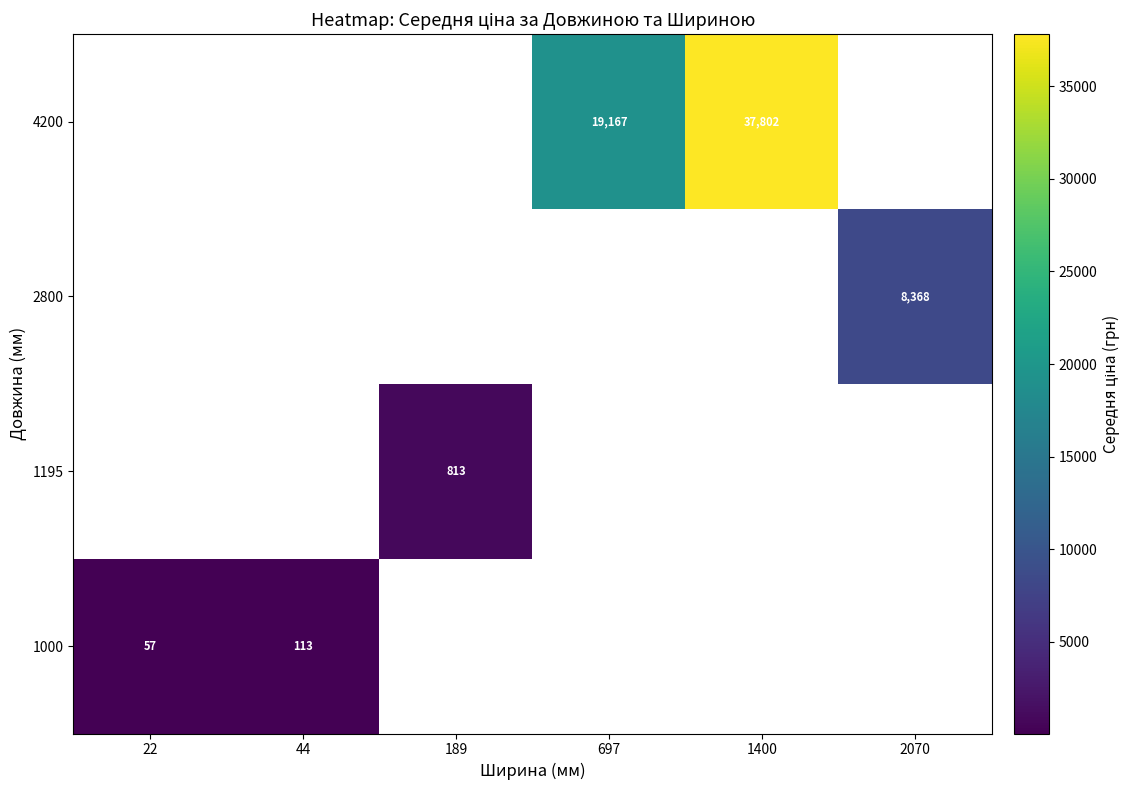

Between 22 and 1400, which is larger?

1400